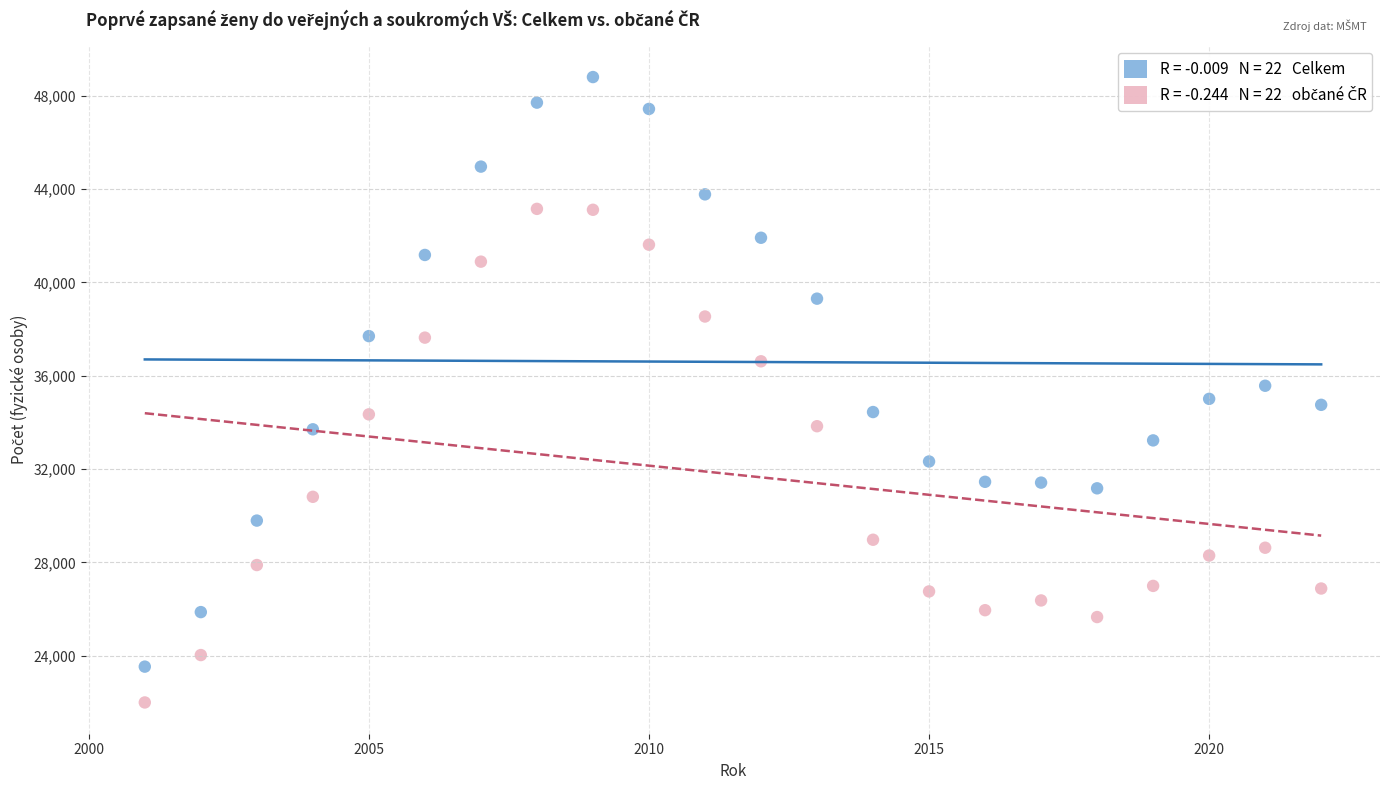

Across all data points, what is the range of Y values (max minus min)?

26802